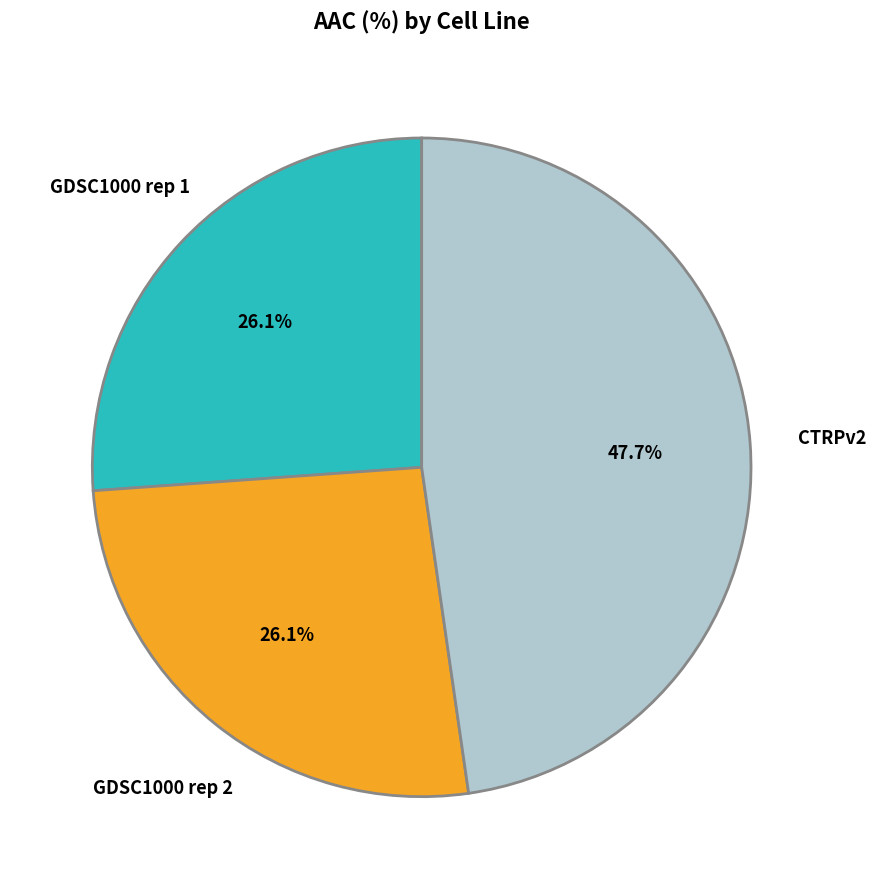

Does any single category account for the majority?

No